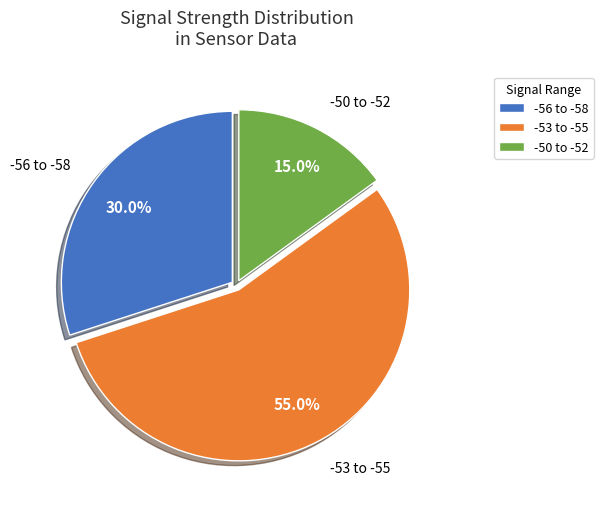

Between -53 to -55 and -50 to -52, which is larger?

-53 to -55